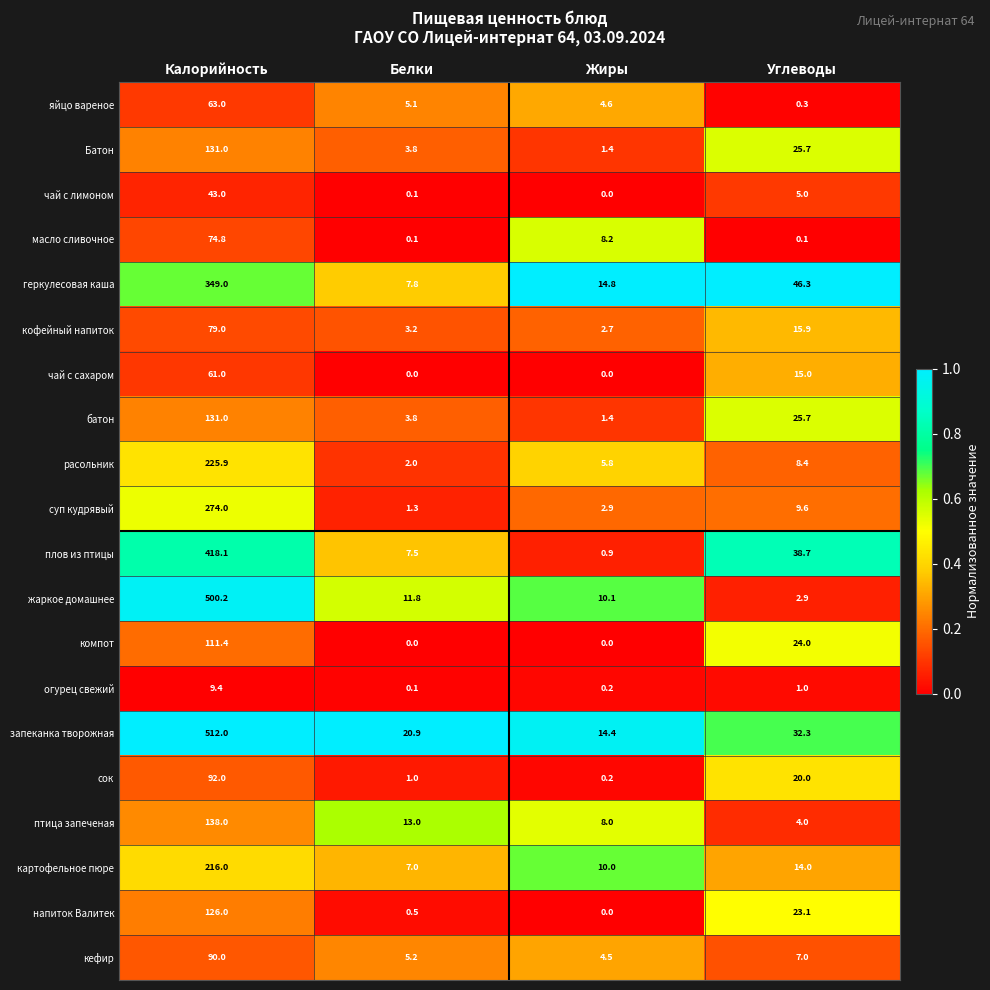

Rank the categories by чай с лимоном value from lowest to highest.

Жиры, Белки, Углеводы, Калорийность